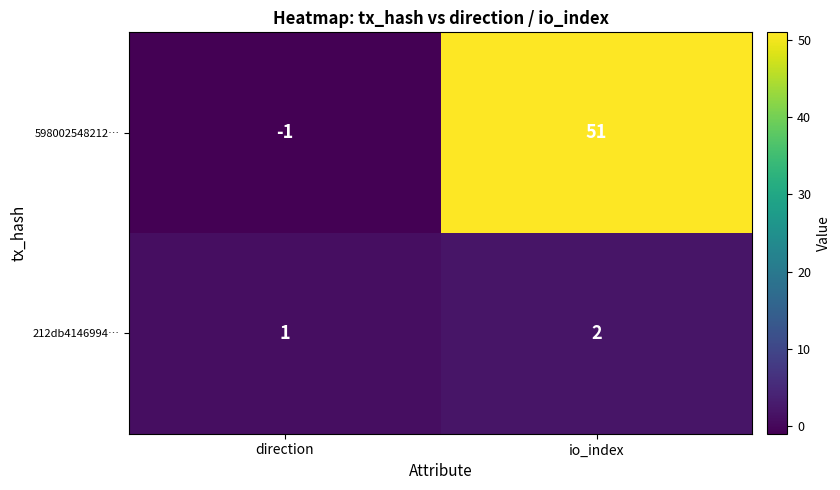

How many distinct data groups are displayed?

2